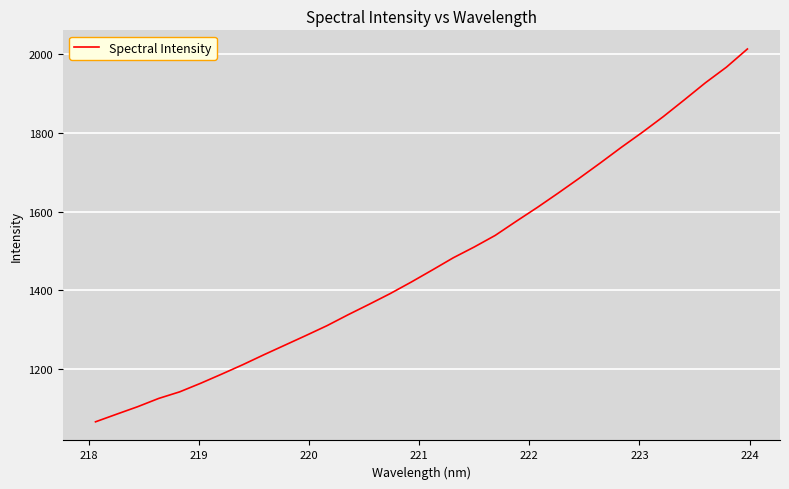

How many series are shown in this chart?

1